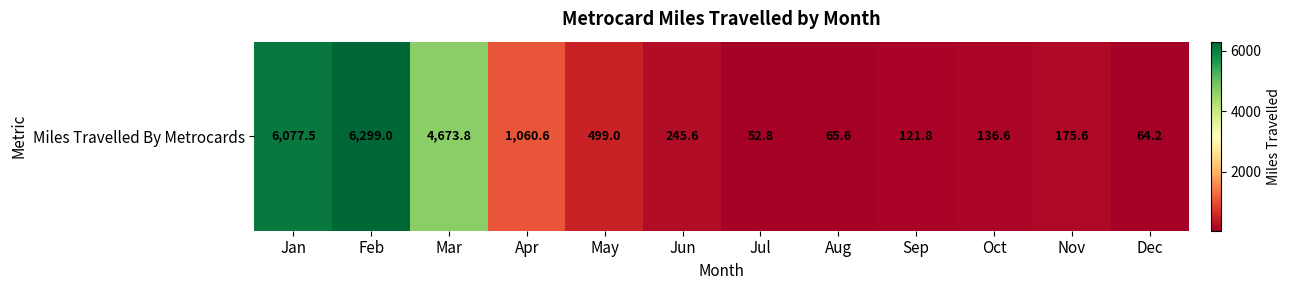

List the labels in order of value, smallest first.

Jul, Dec, Aug, Sep, Oct, Nov, Jun, May, Apr, Mar, Jan, Feb